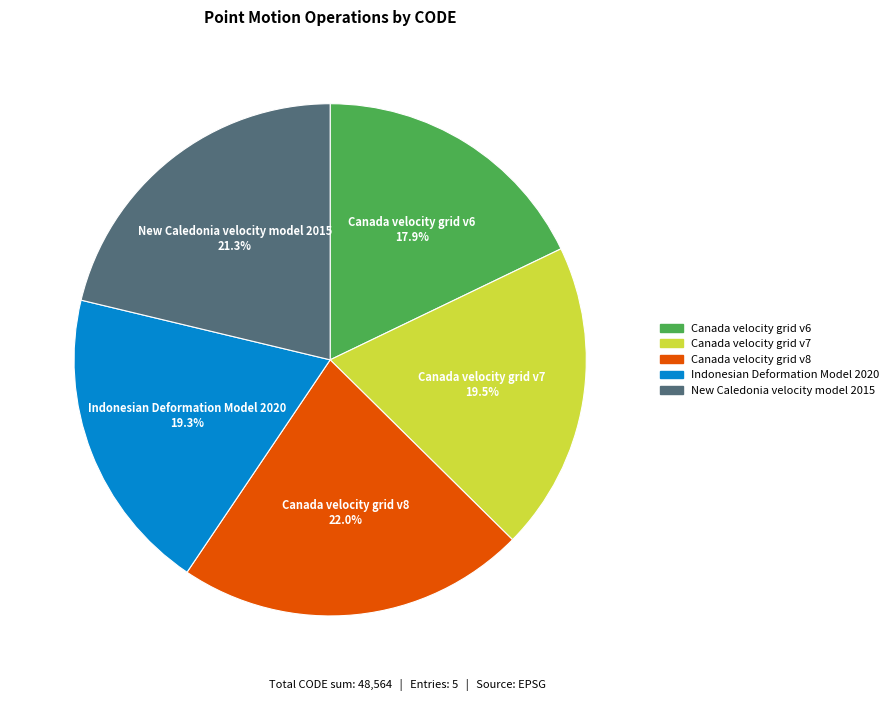

To the nearest percent, what is the difference between the Canada velocity grid v6 and Canada velocity grid v8 slice percentages?

4%